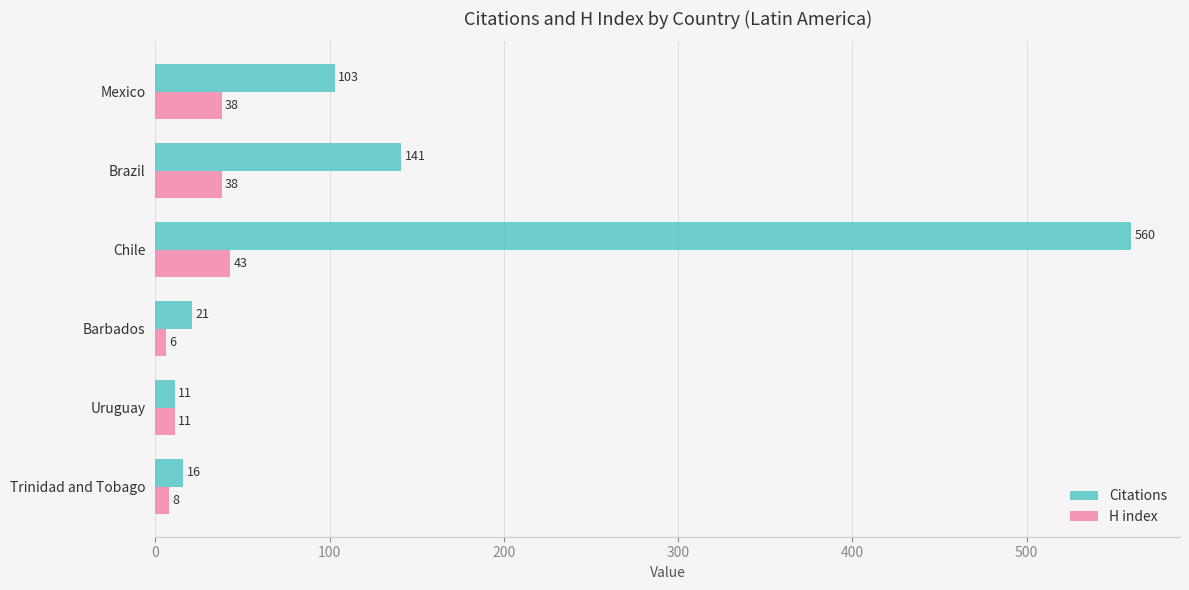

What is the difference between the maximum and minimum values in the Citations series?

549